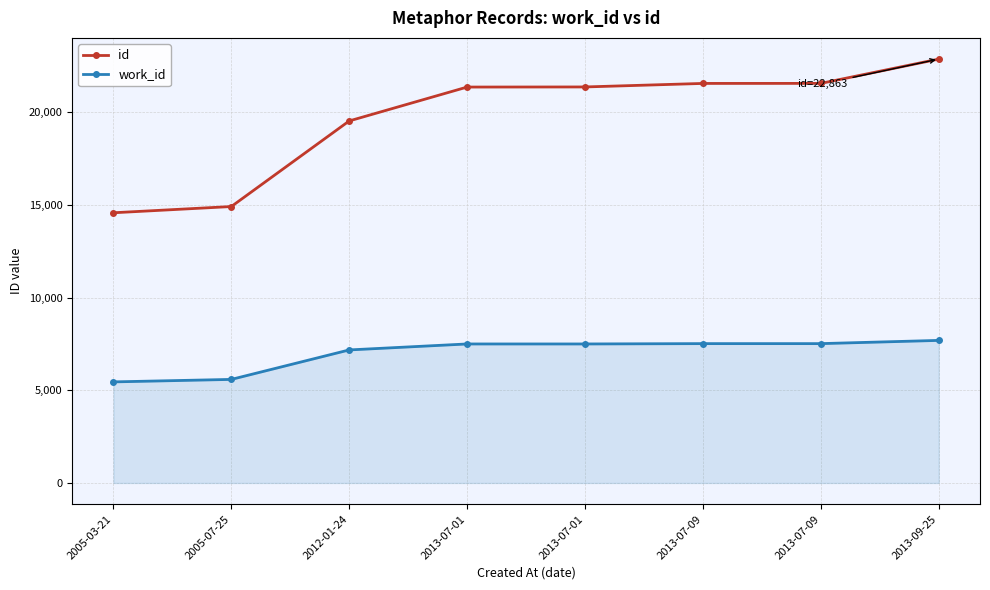

What are all the series names shown in the legend?

id, work_id